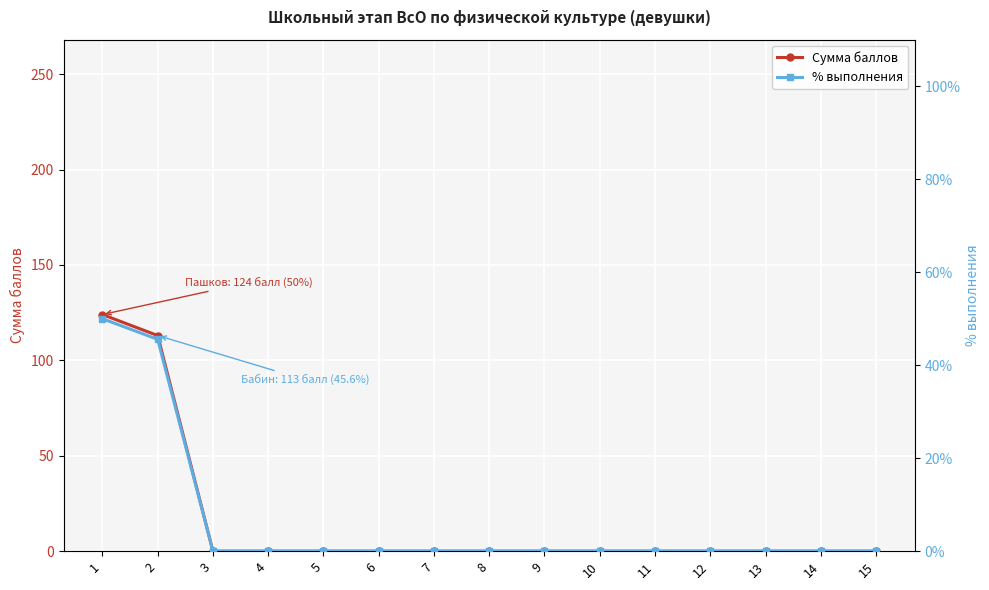

Rank the series by their average value, from lowest to highest.

% выполнения, Сумма баллов